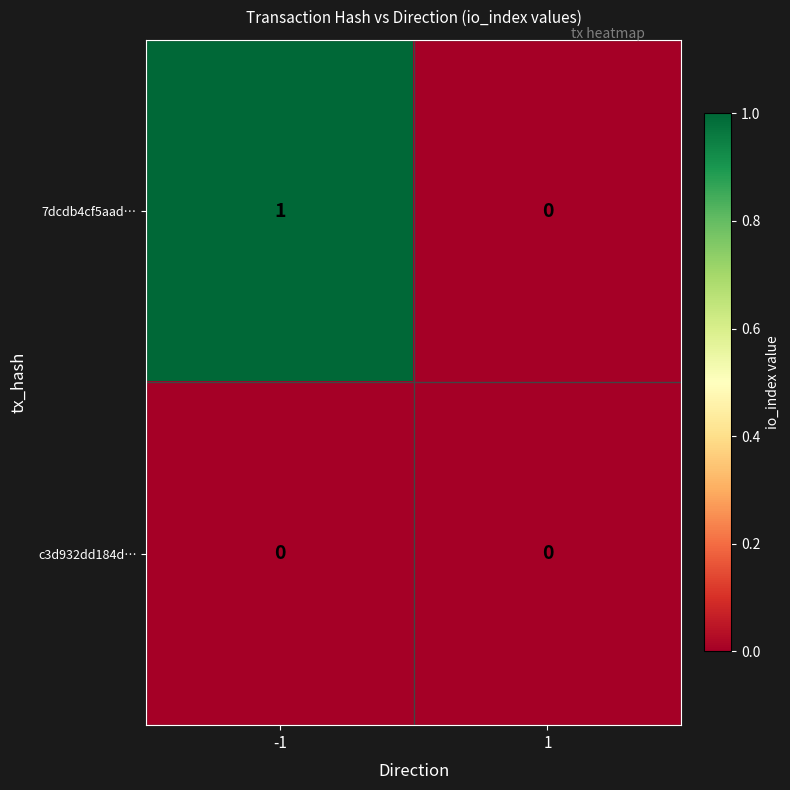

Between -1 and 1, which series saw the biggest shift?

7dcdb4cf5aad…